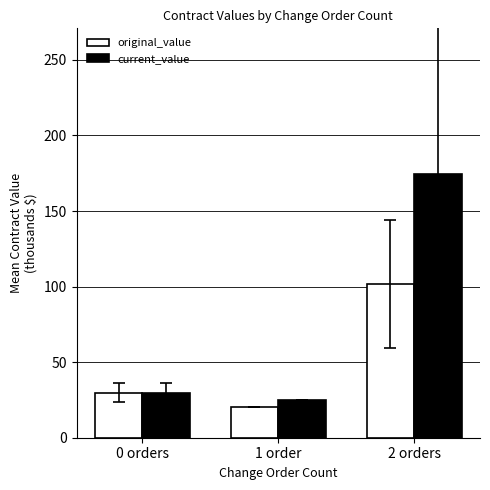

The original_value series shows 10.0 at 0 orders. True or false?

False